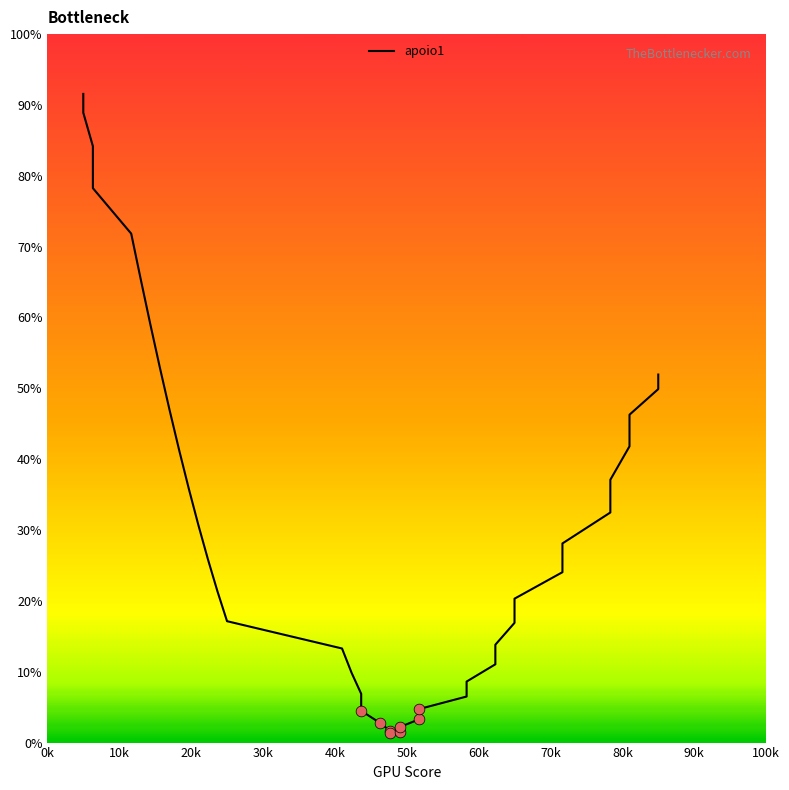

Which has a higher value, 0k or 30k?

0k